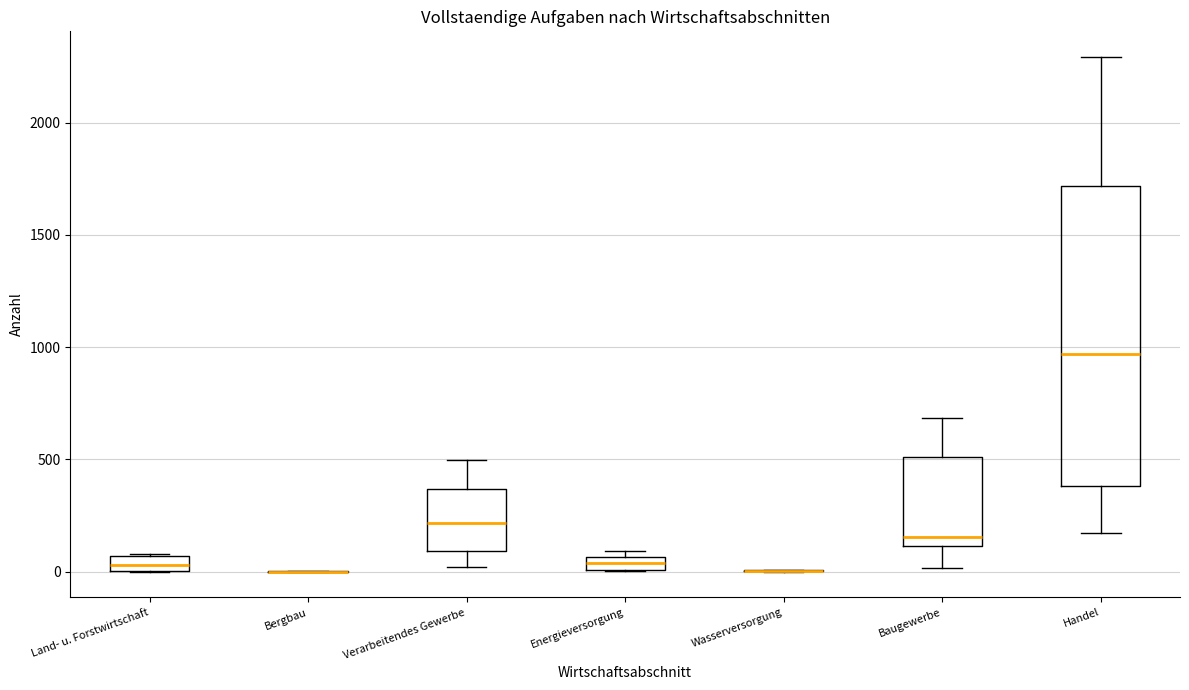

Comparing the boxes themselves (not the whiskers), which one is the tallest?

Handel